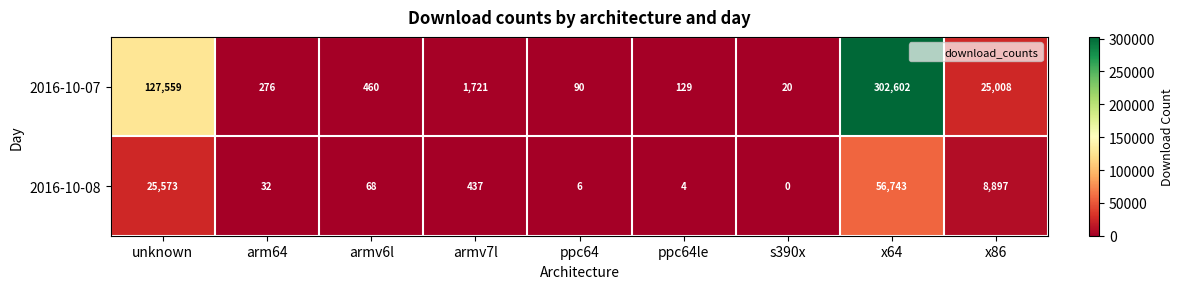

At which label is 2016-10-08 closest to 28371?

unknown